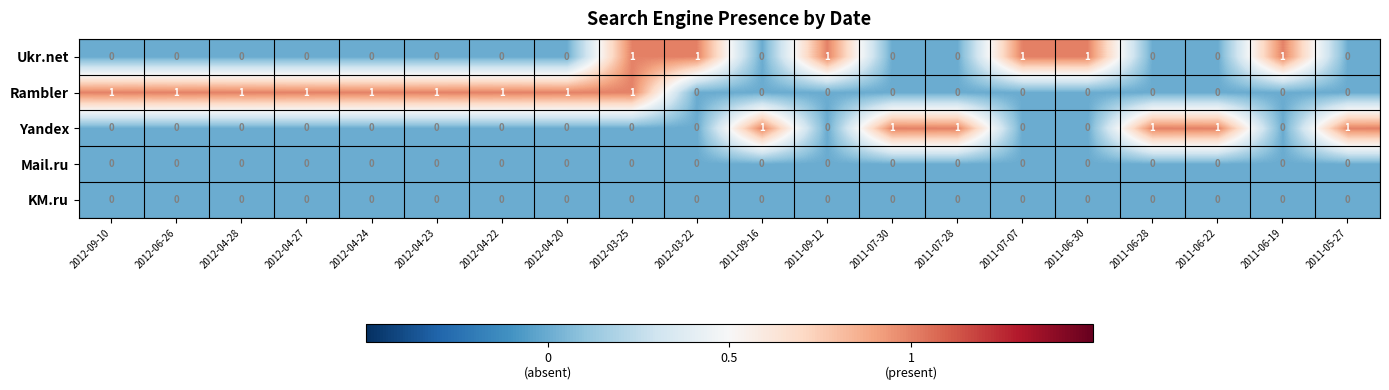

What is the total value across all series at 2011-06-22?

1